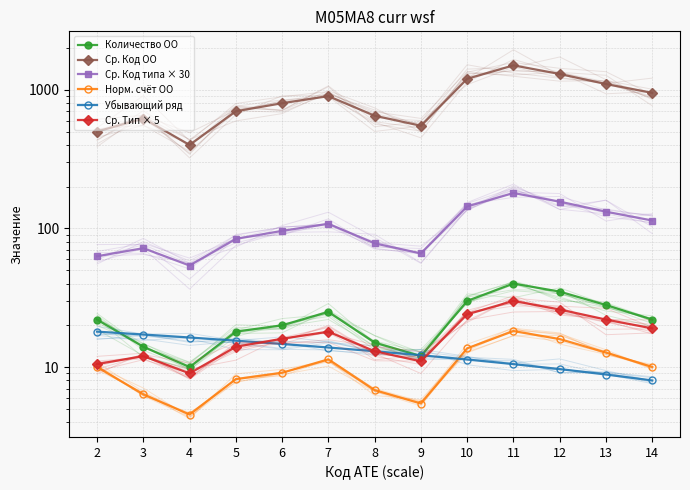

What is the greatest value displayed?

1500.0